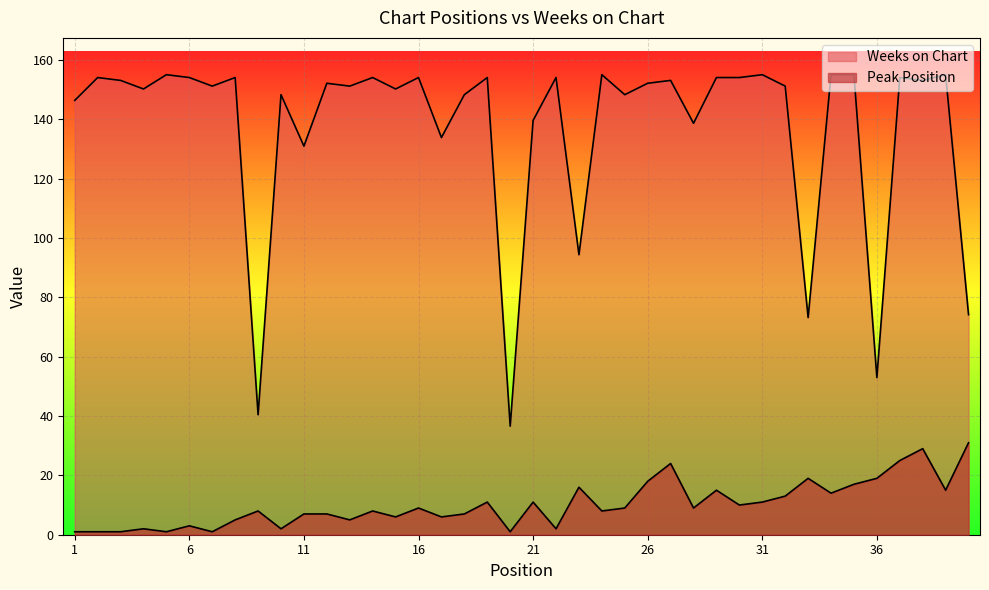

Which has a higher value, 8 or 4?

8